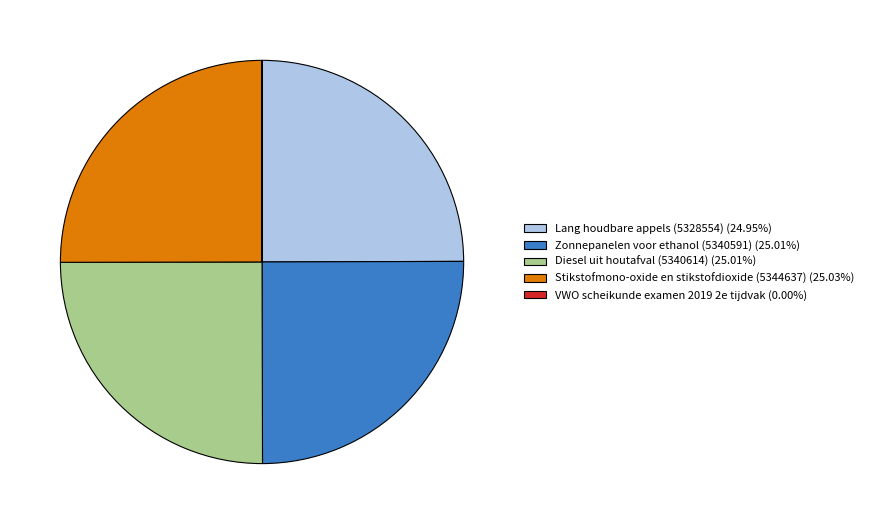

Does Stikstofmono-oxide en stikstofdioxide (5344637) account for over 50% of the chart?

No